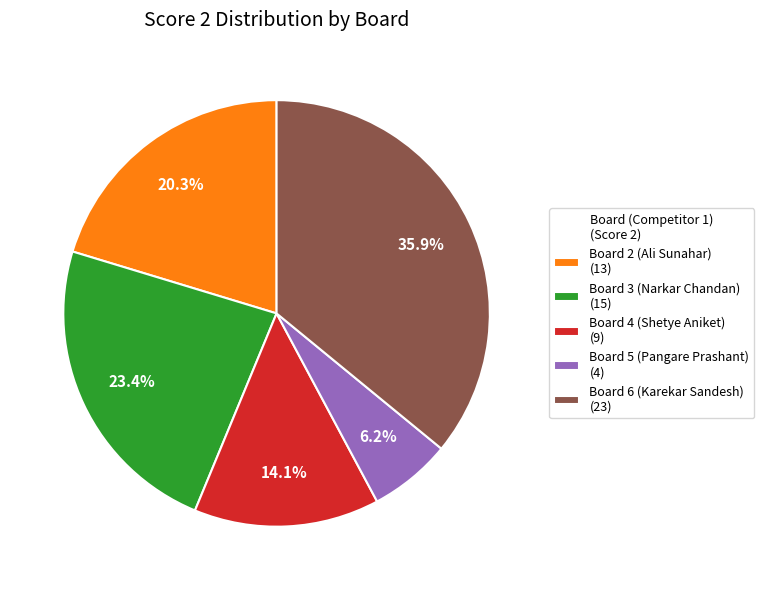

Between Board 2 (Ali Sunahar) (13) and Board 4 (Shetye Aniket) (9), which is larger?

Board 2 (Ali Sunahar) (13)